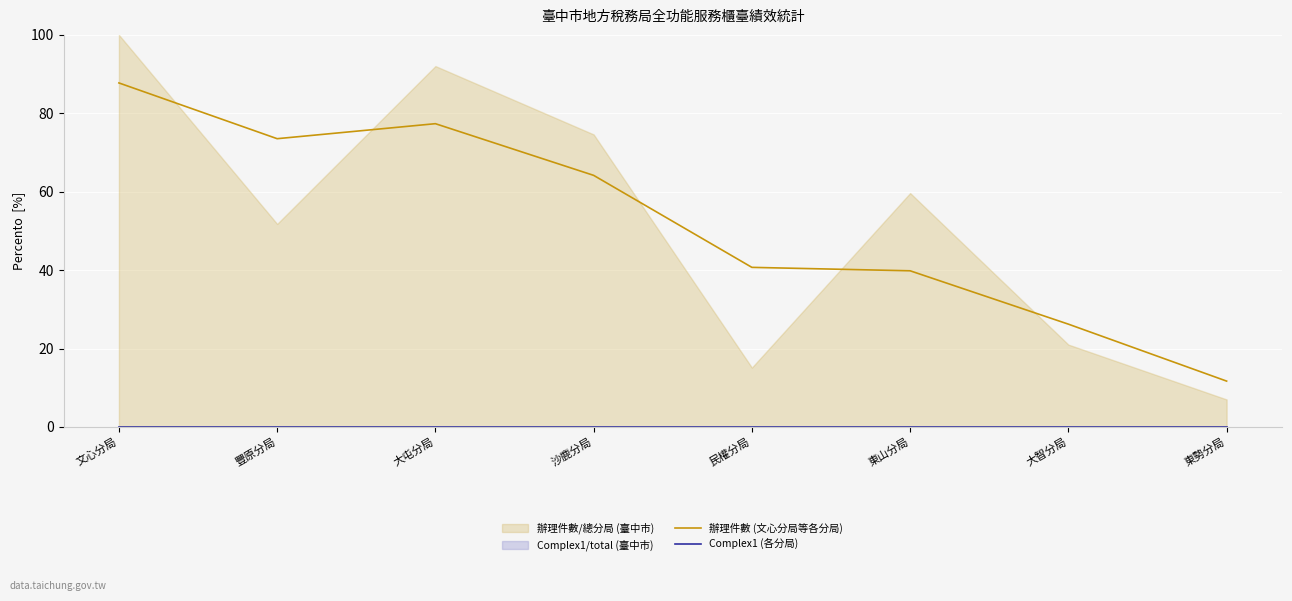

Where is Complex1 (各分局) nearest to the value 0?

文心分局